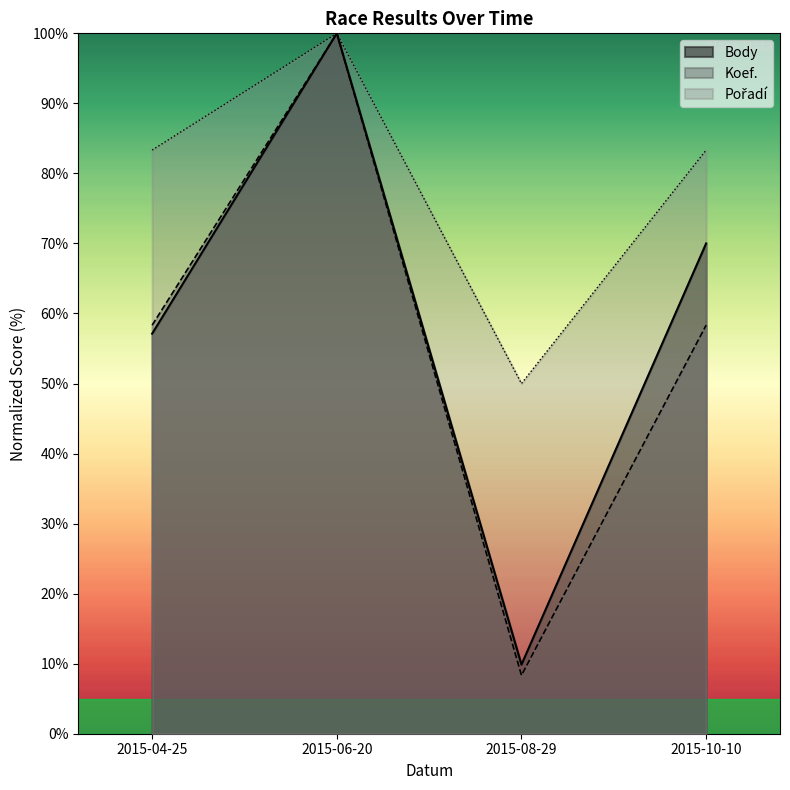

True or false: Pořadí and Body cross at least once.

False